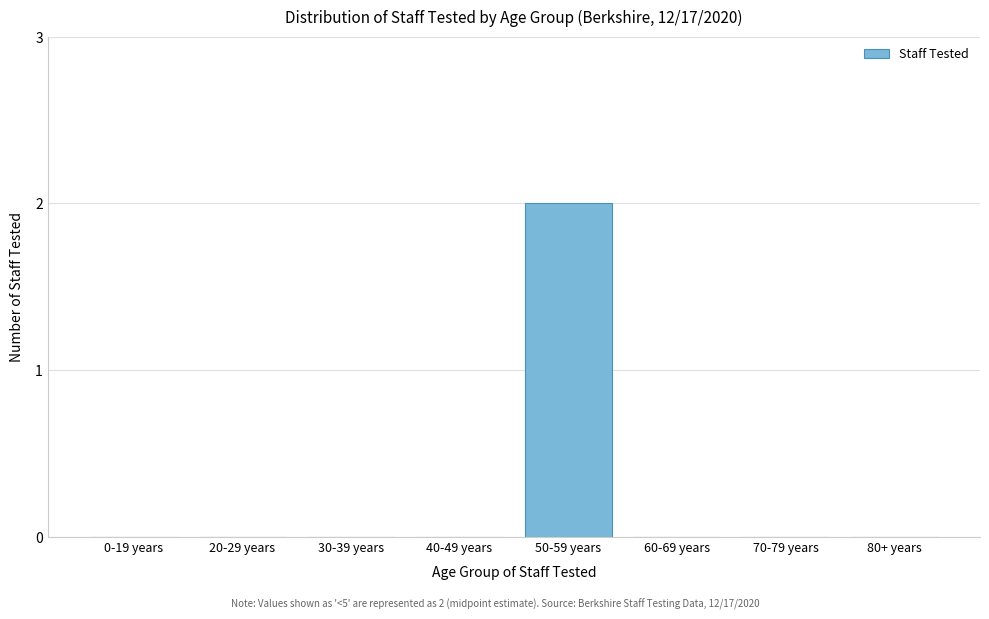

Reading right to left, extract all data points from this chart.

80+ years=0	70-79 years=0	60-69 years=0	50-59 years=2	40-49 years=0	30-39 years=0	20-29 years=0	0-19 years=0